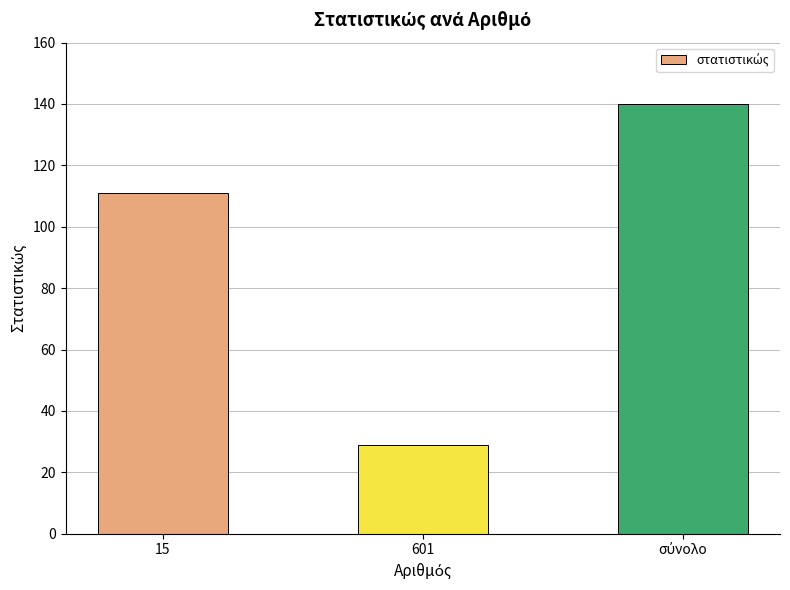

What is the average value?

93.3